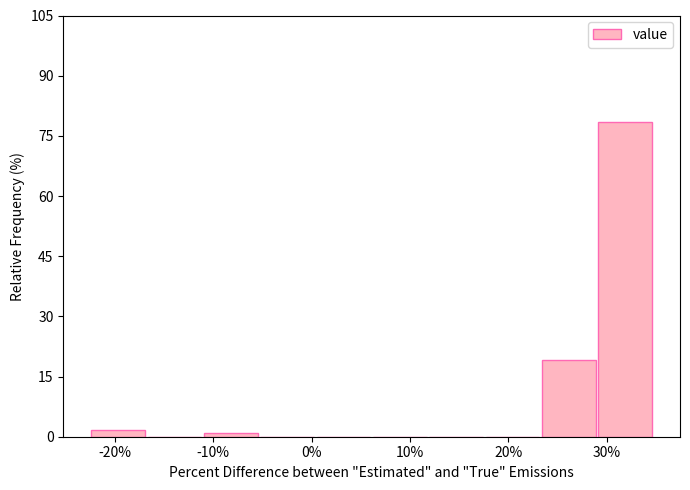

Which range on the x-axis has the tallest bar?

29 to 35